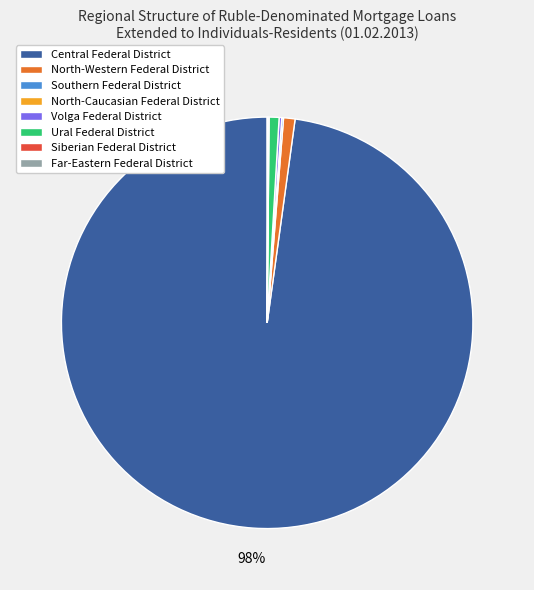

Which has a higher value, Central Federal District or North-Western Federal District?

Central Federal District